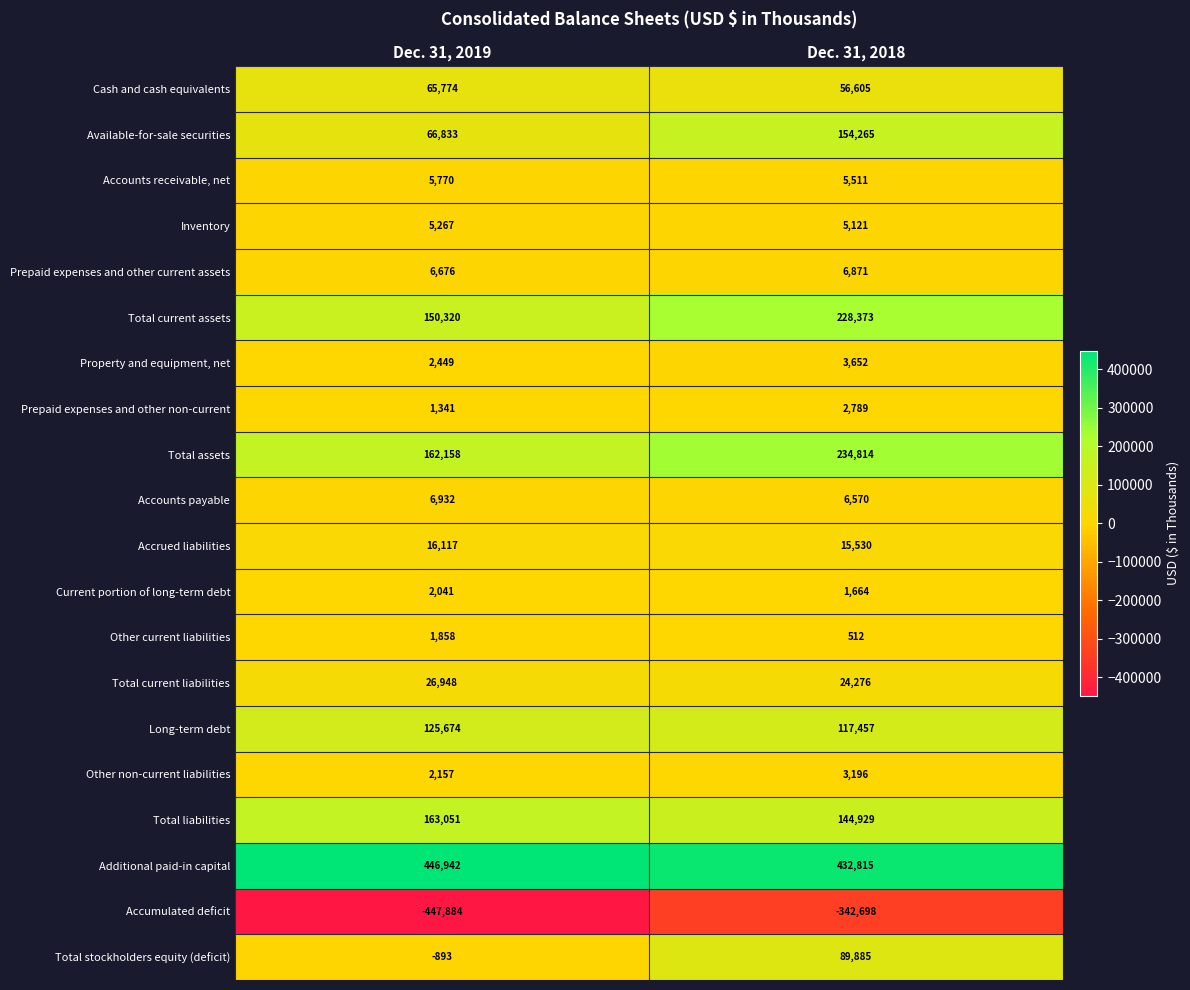

At which category is the sum across all series the highest?

Dec. 31, 2018